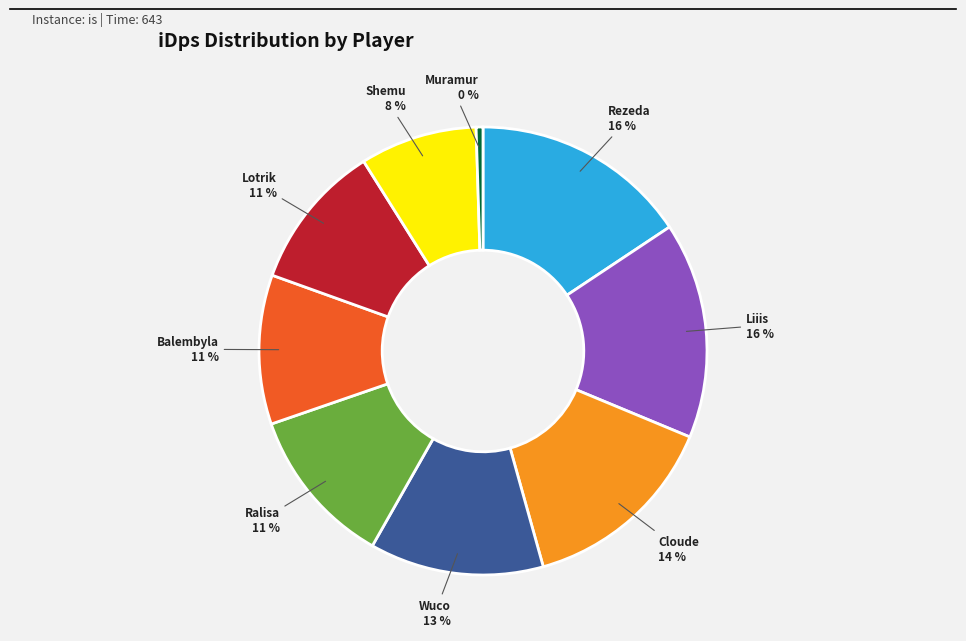

Does Muramur account for over 50% of the chart?

No